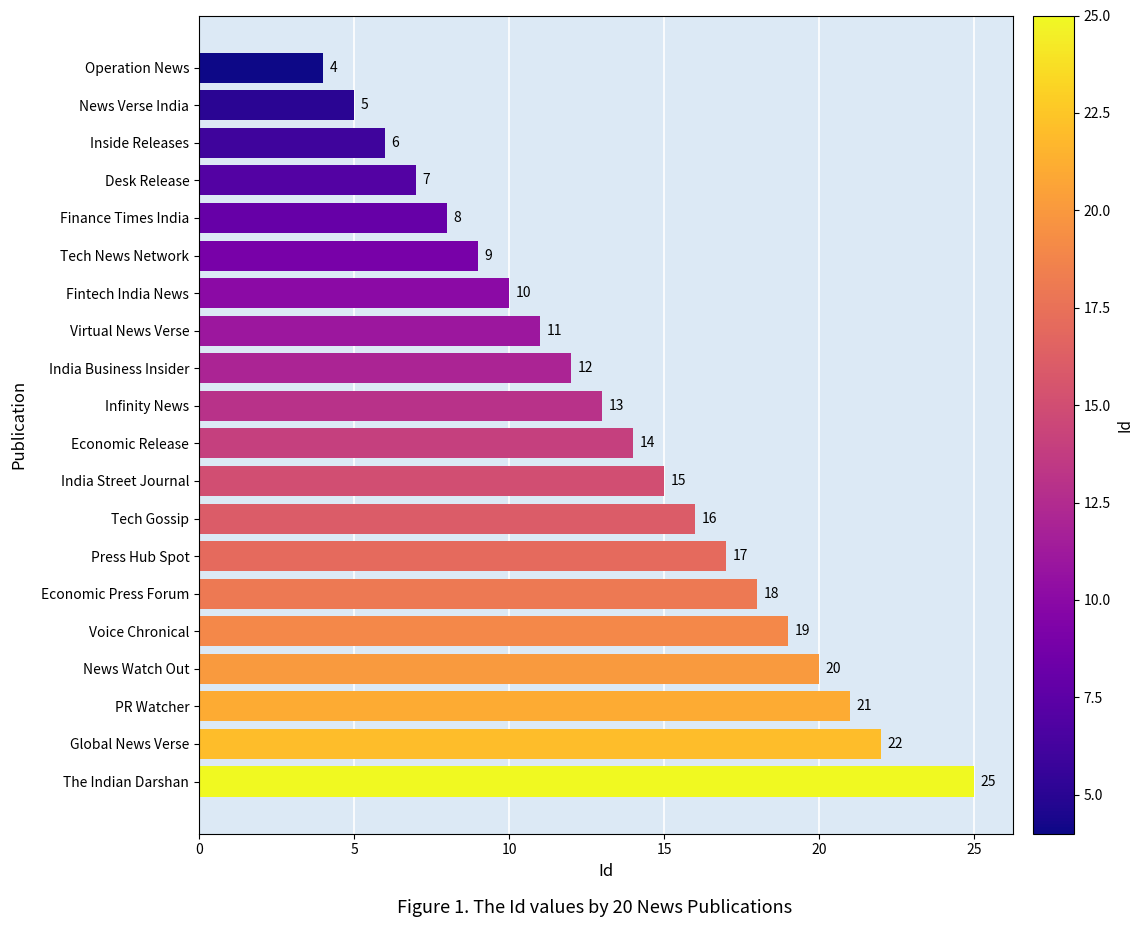

The value at India Business Insider is 12. True or false?

True